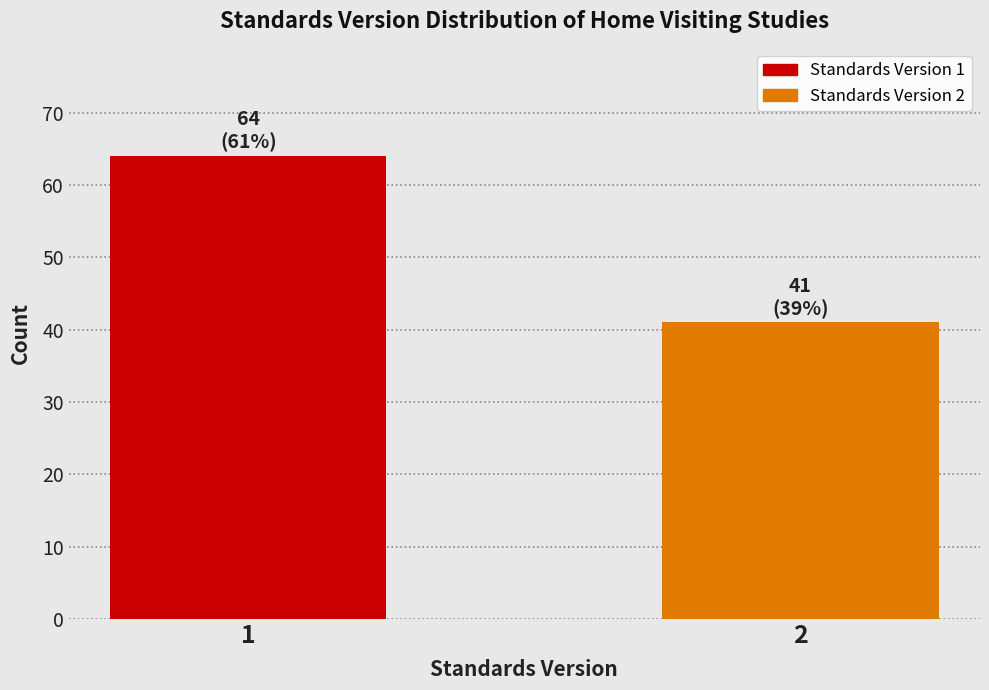

Reading left to right, list all the values displayed in this chart.

64	41